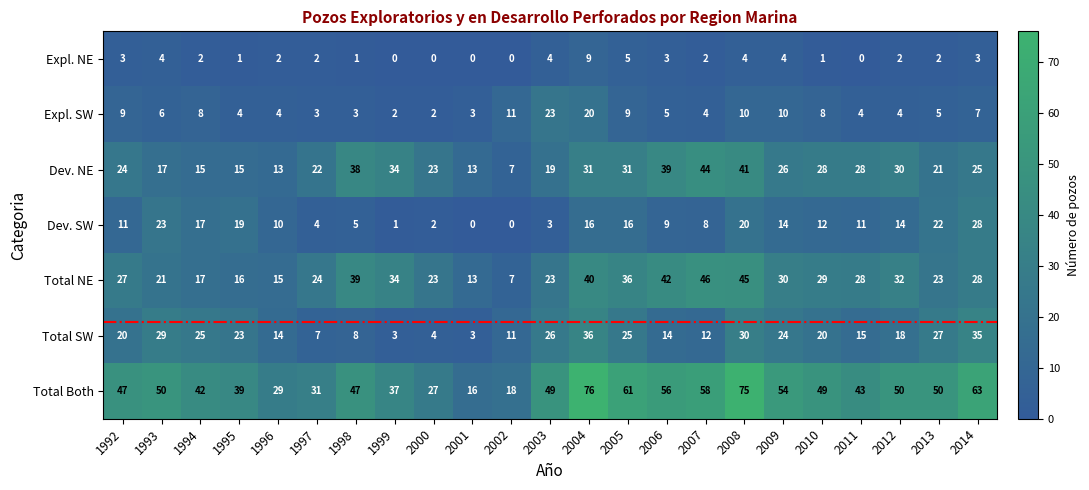

The value of Total SW at 2005 is 25. True or false?

True